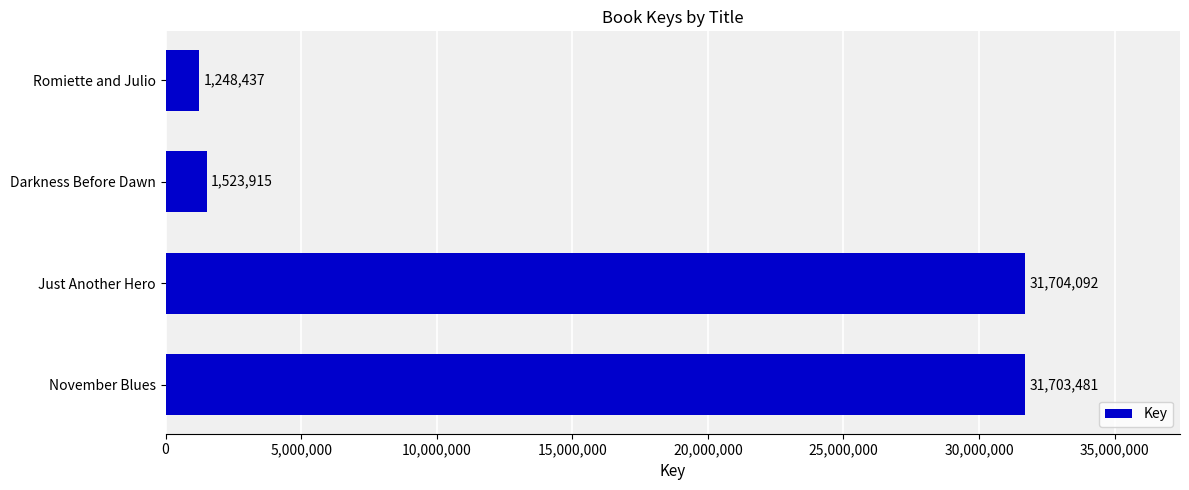

Reading bottom to top, transcribe all the data shown in this chart.

31703481	31704092	1523915	1248437